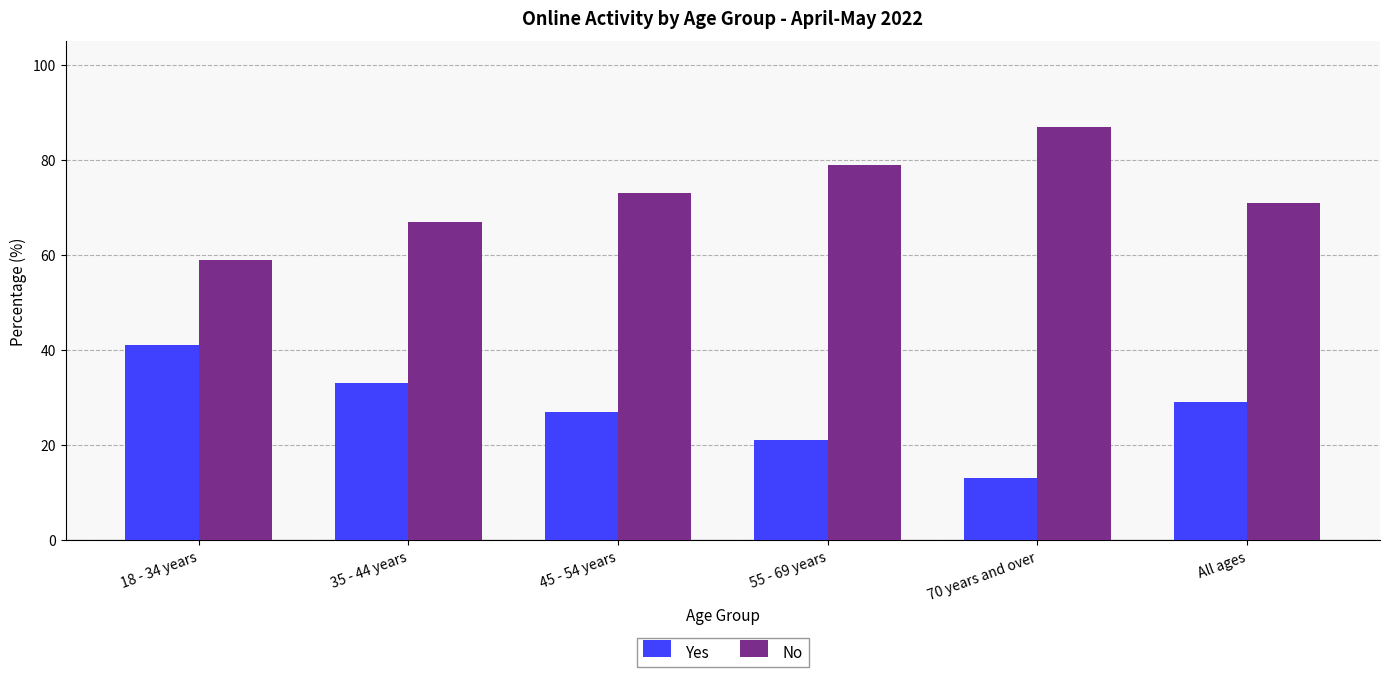

Does the chart contain stacked bars?

No